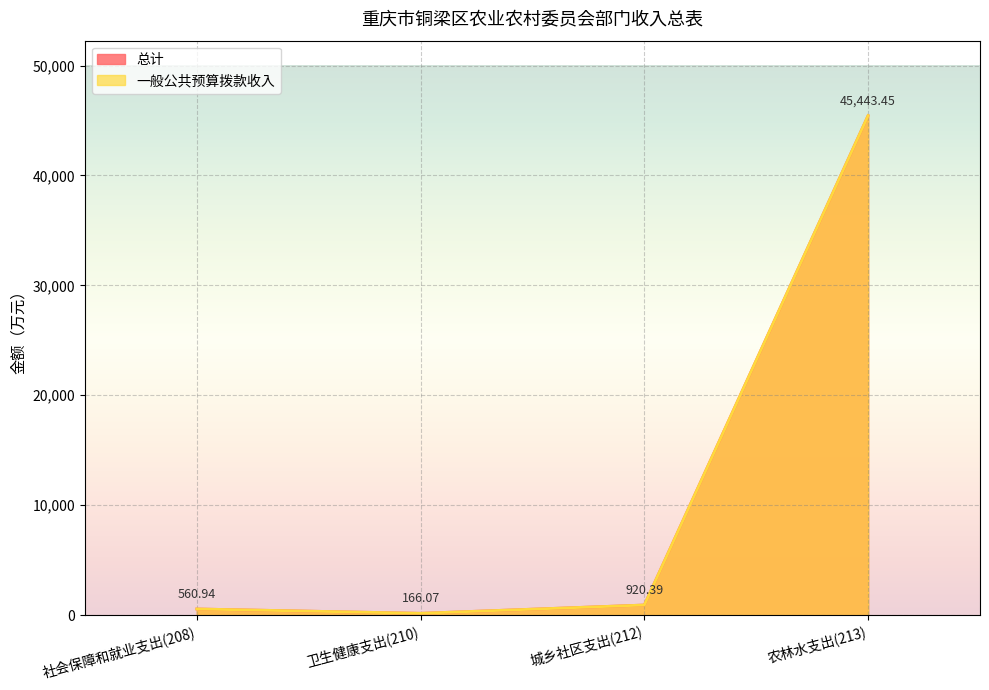

Reading left to right, list all the values displayed in this chart.

总计: 社会保障和就业支出(208)=560.9	卫生健康支出(210)=166.1	城乡社区支出(212)=920.4	农林水支出(213)=45443.4
一般公共预算拨款收入: 社会保障和就业支出(208)=560.9	卫生健康支出(210)=166.1	城乡社区支出(212)=920.4	农林水支出(213)=45443.4